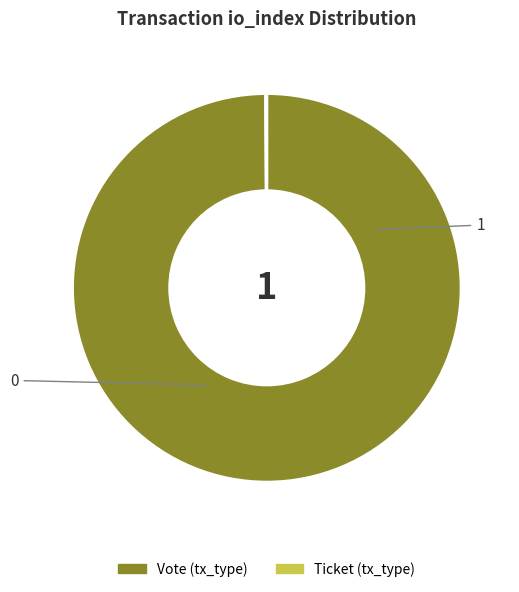

What is the majority slice?

Vote